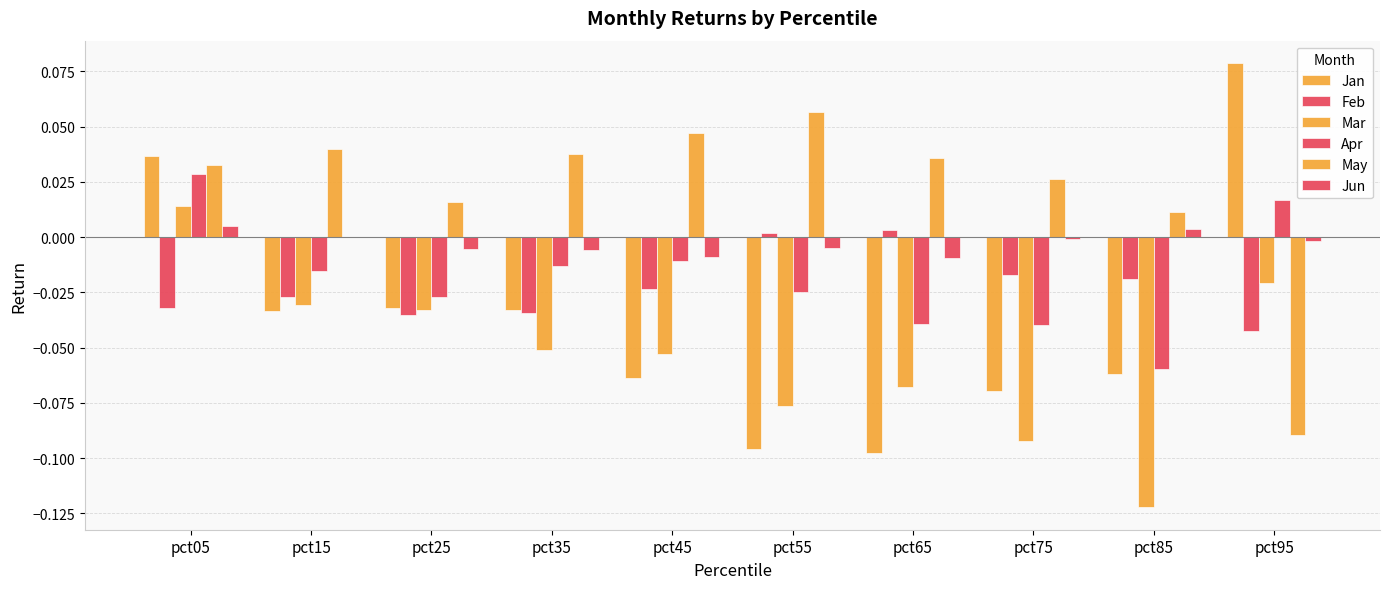

How many values in Feb are above zero?

2